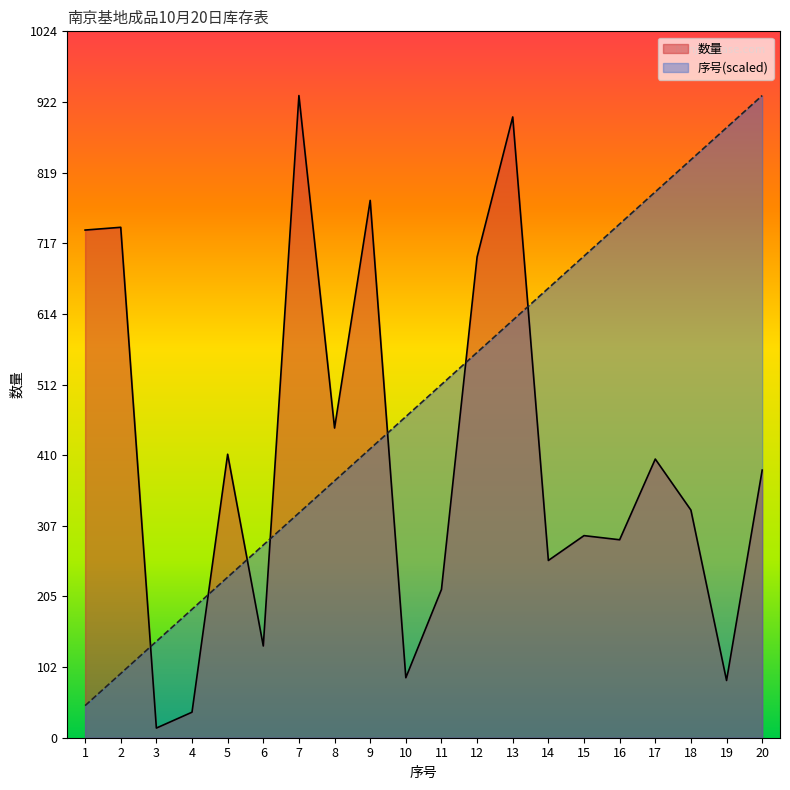

List the series in order of their overall mean, highest first.

序号(scaled), 数量